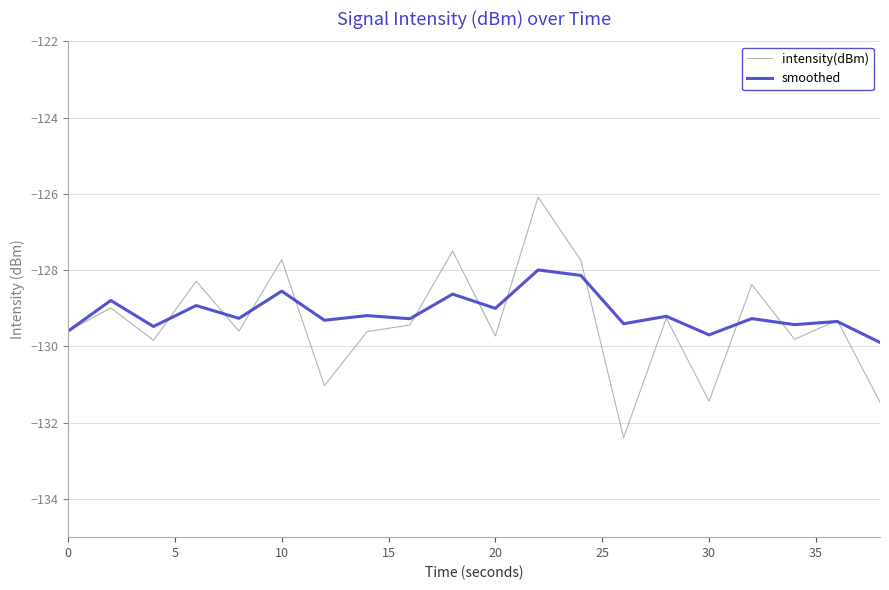

Does the chart display data point markers on the line(s)?

No